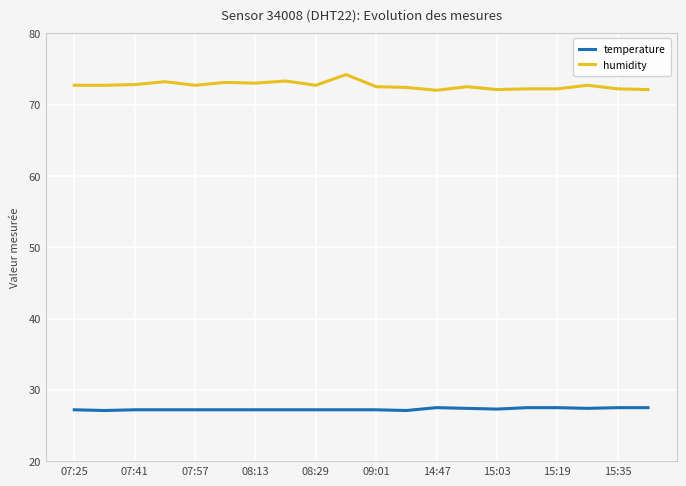

True or false: humidity and temperature cross at least once.

False